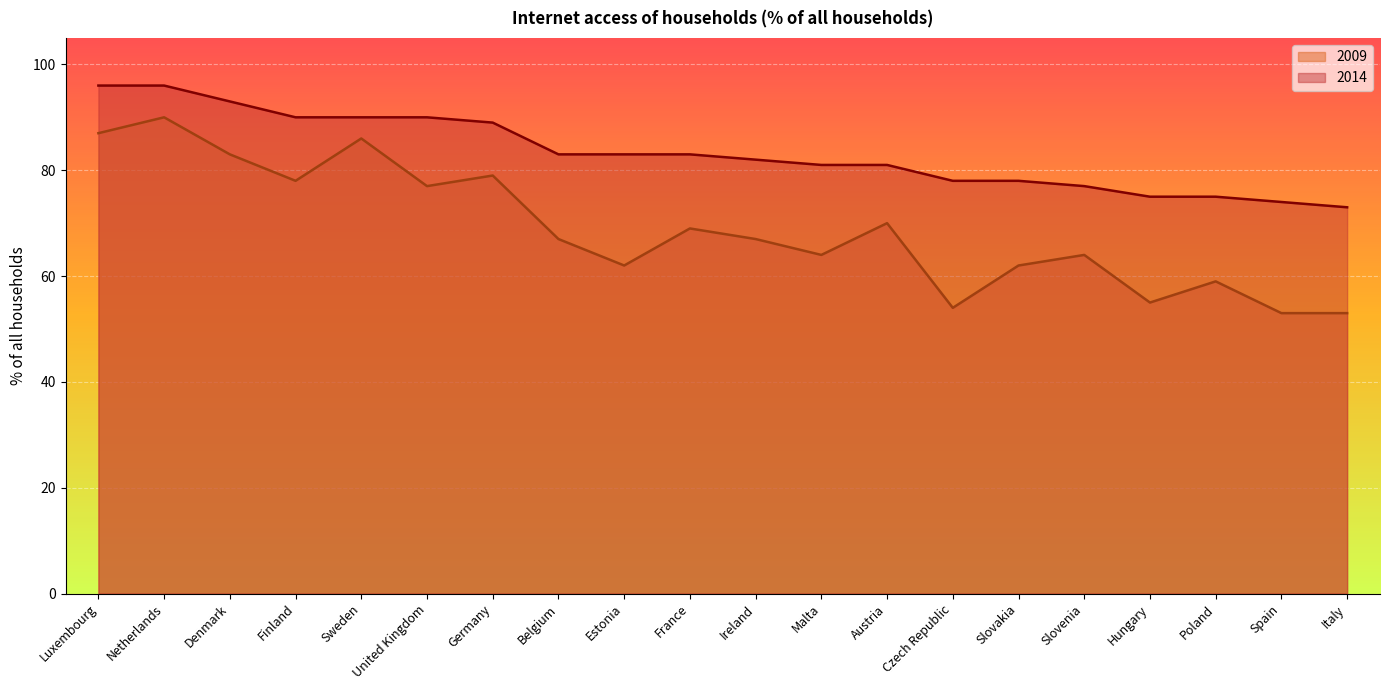

What are all the series names shown in the legend?

2009, 2014